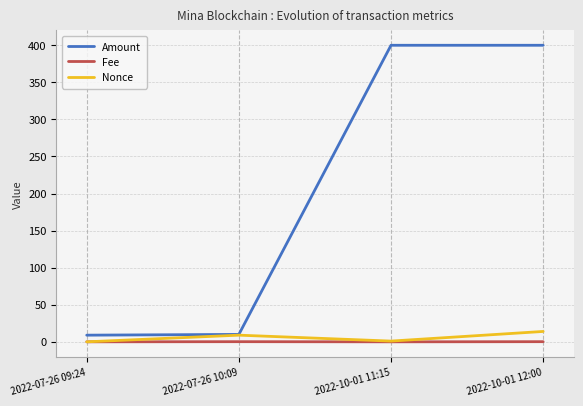

True or false: Fee and Amount cross at least once.

False